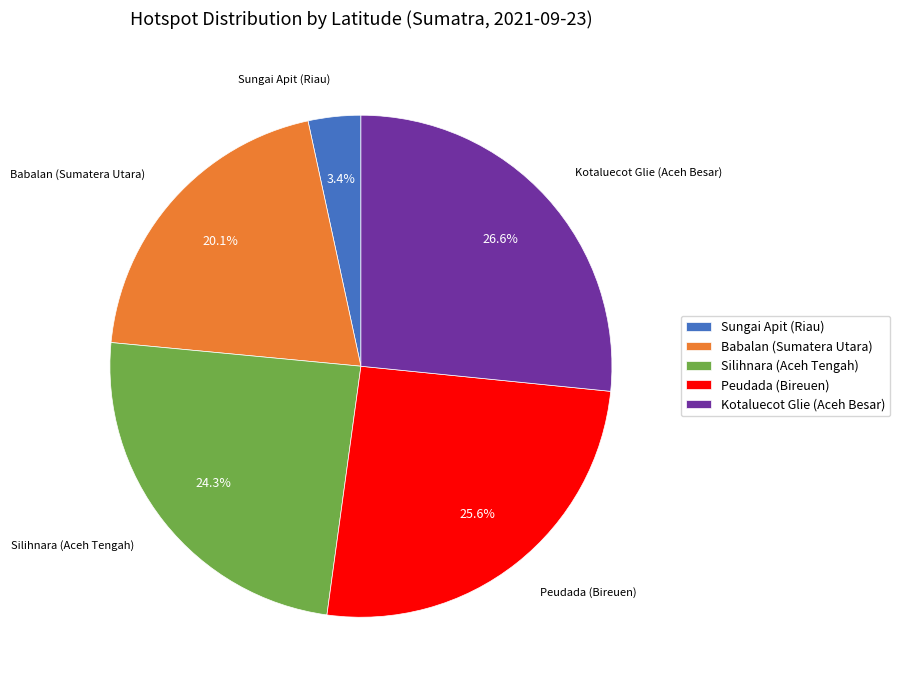

Is there a majority slice in this chart?

No